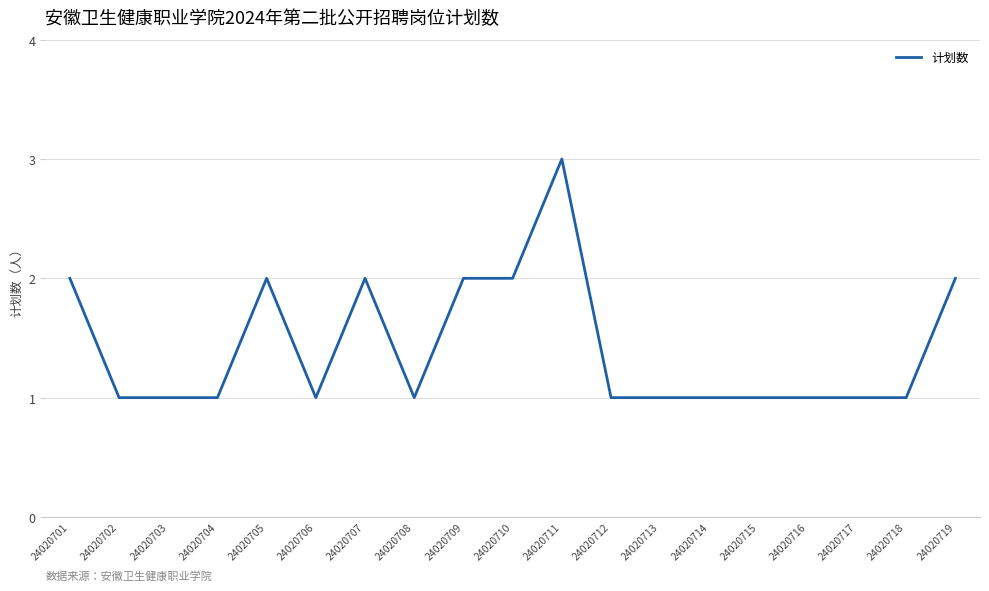

Approximately how many times larger is the value at 24020713 compared to 24020706?

1.0